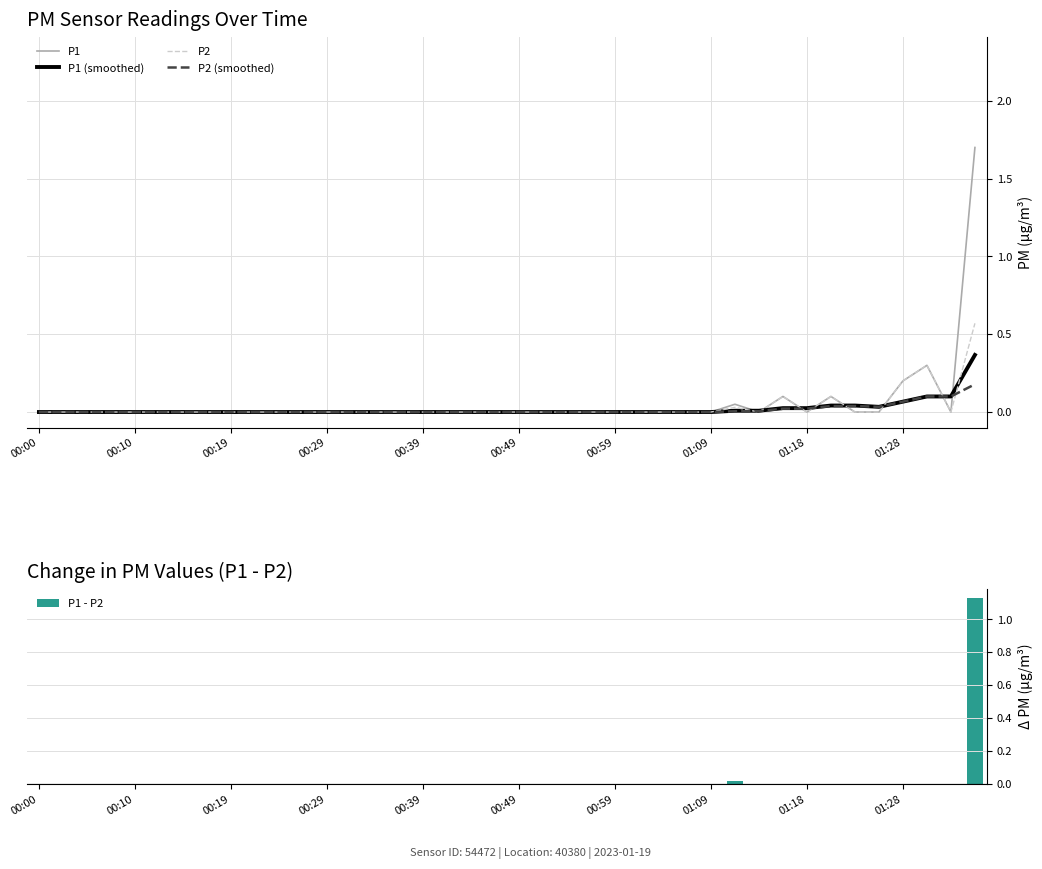

Which series changed the most between 14 and 27?

P1